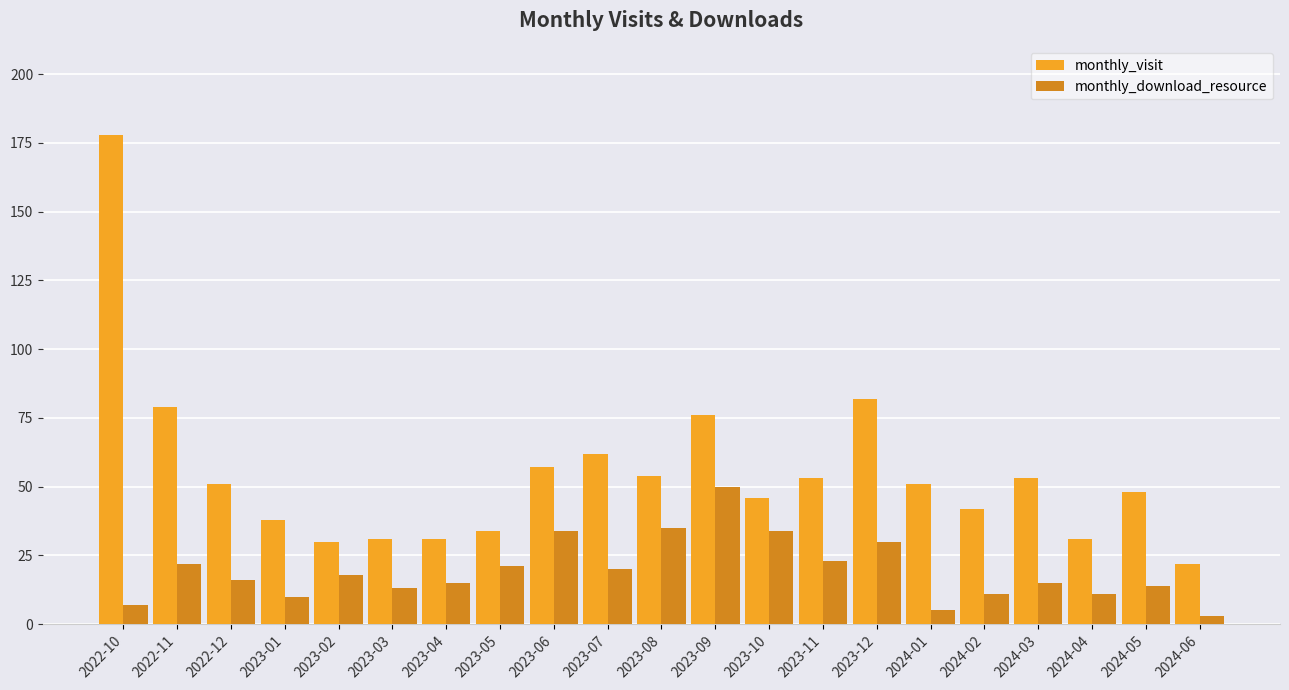

How many groups of bars are there?

21